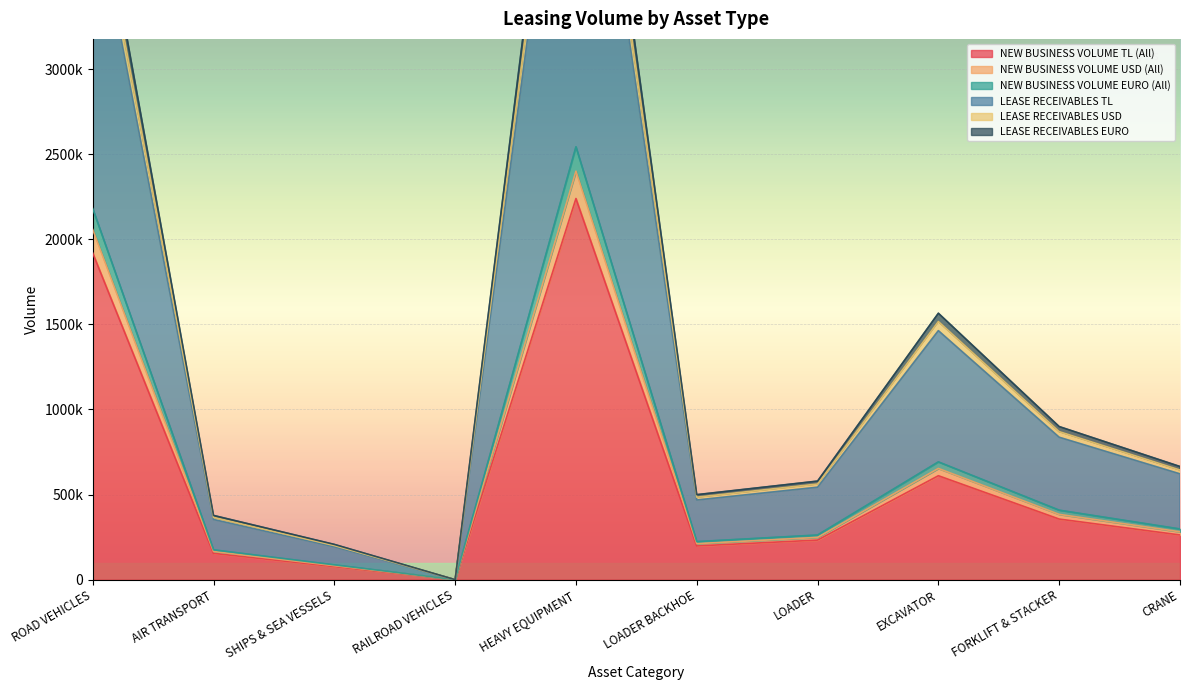

At how many categories does at least one series exceed 2301289?

2